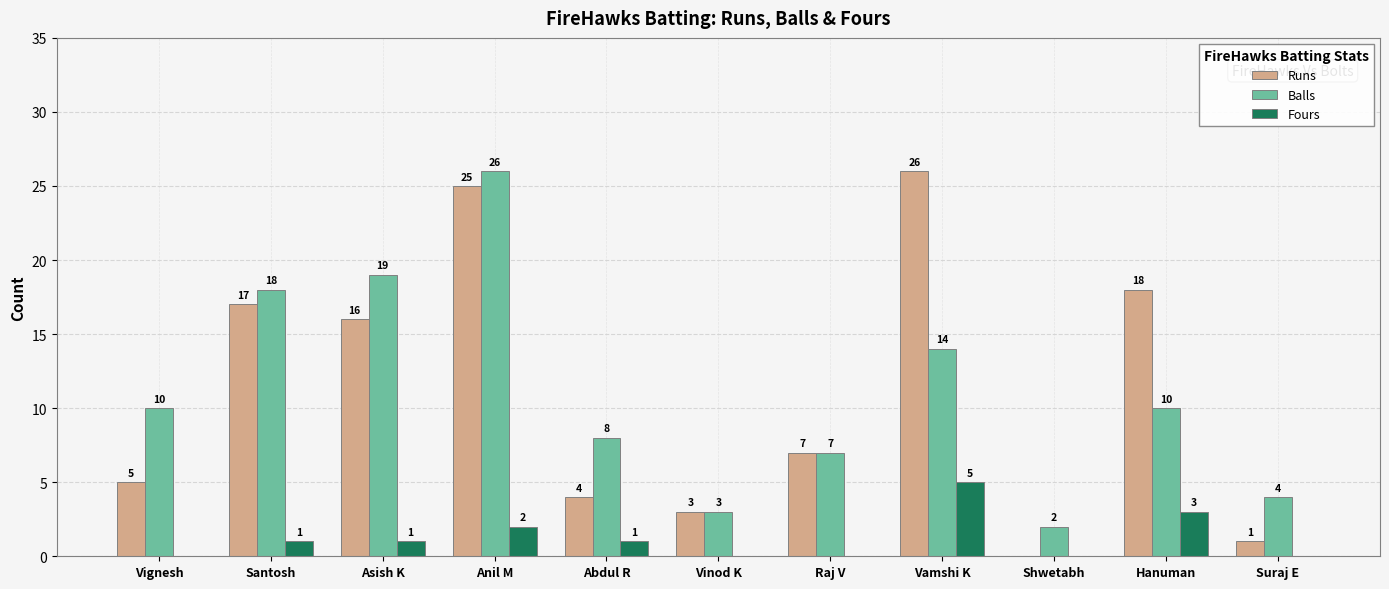

Is it true that Fours equals 0 at Vinod K?

True